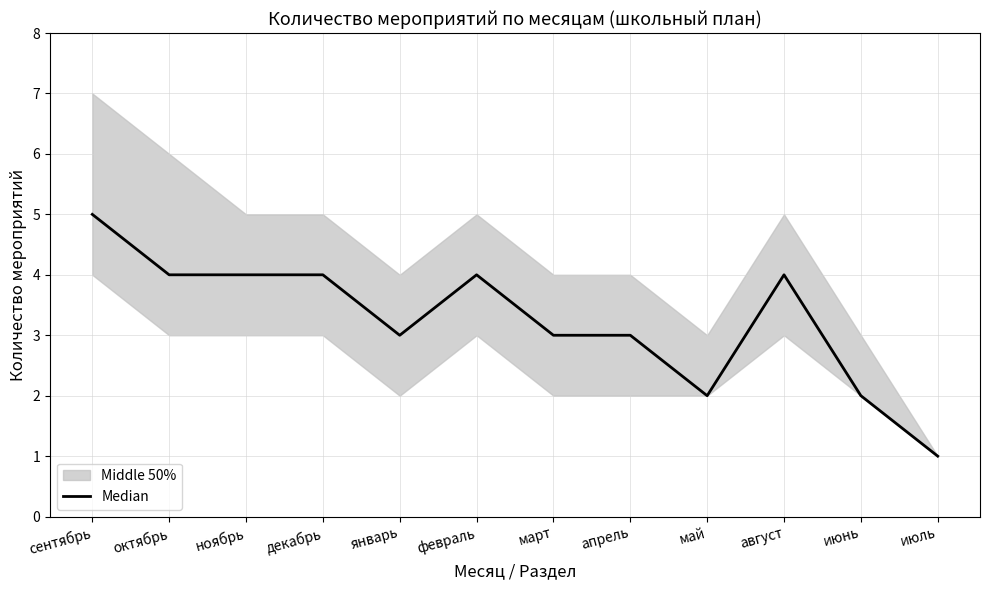

The value at декабрь is 1. True or false?

False